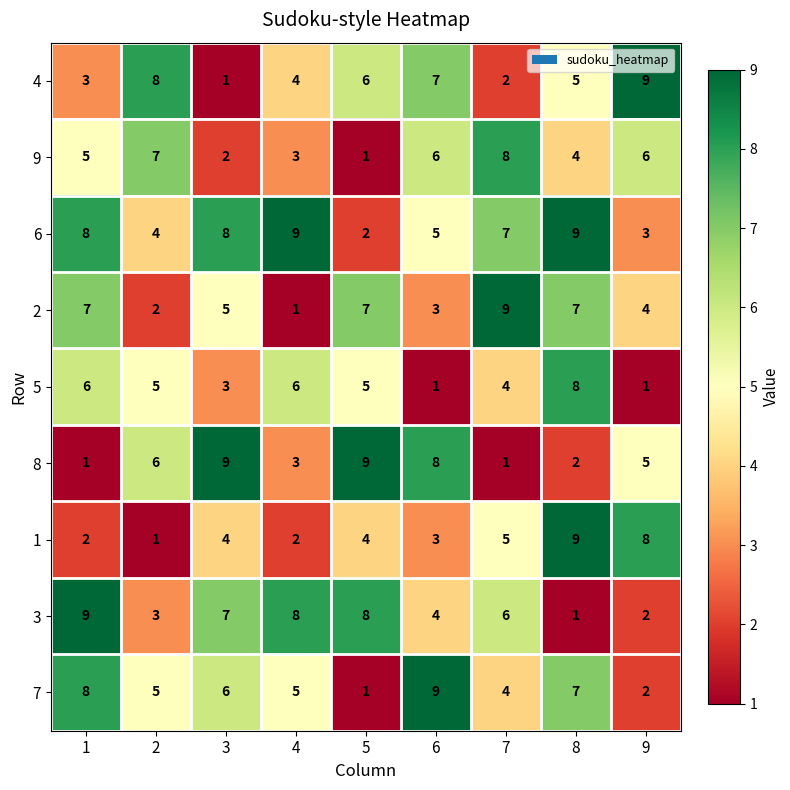

Which series changed the most between 3 and 6?

4